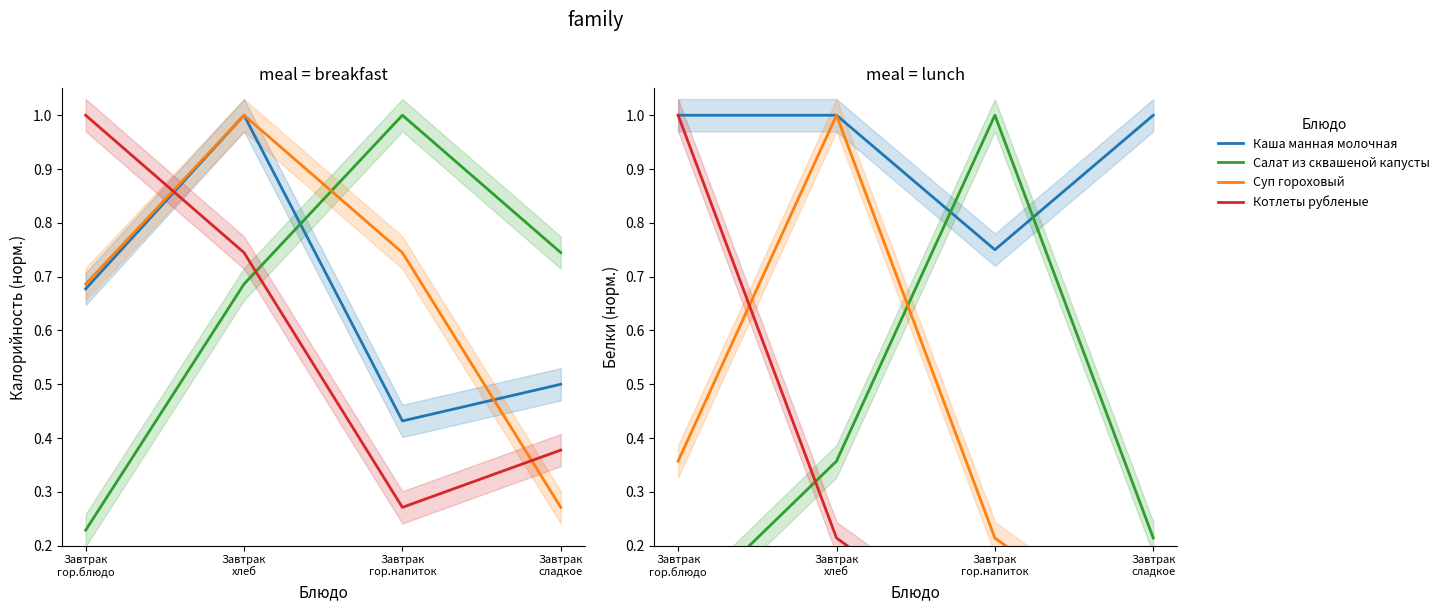

How many lines are shown in the chart?

4